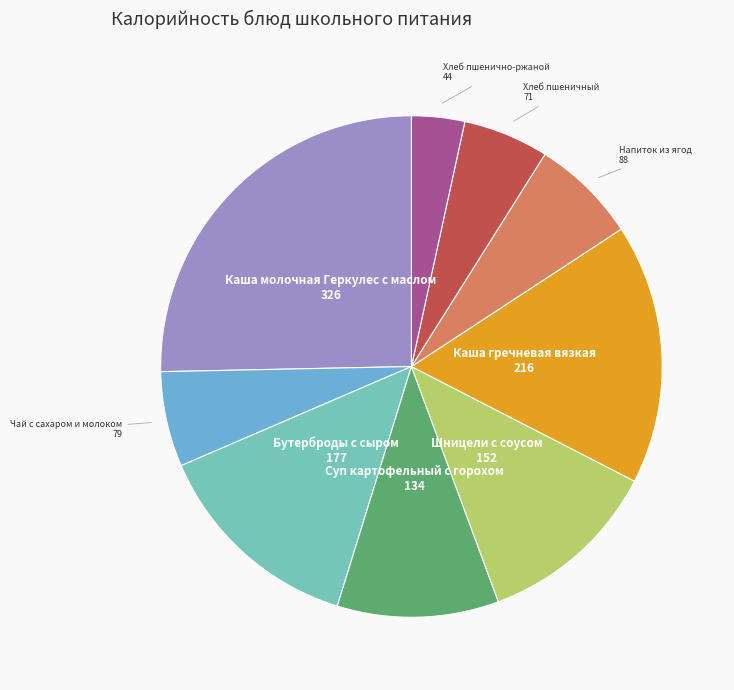

Does any single category account for the majority?

No